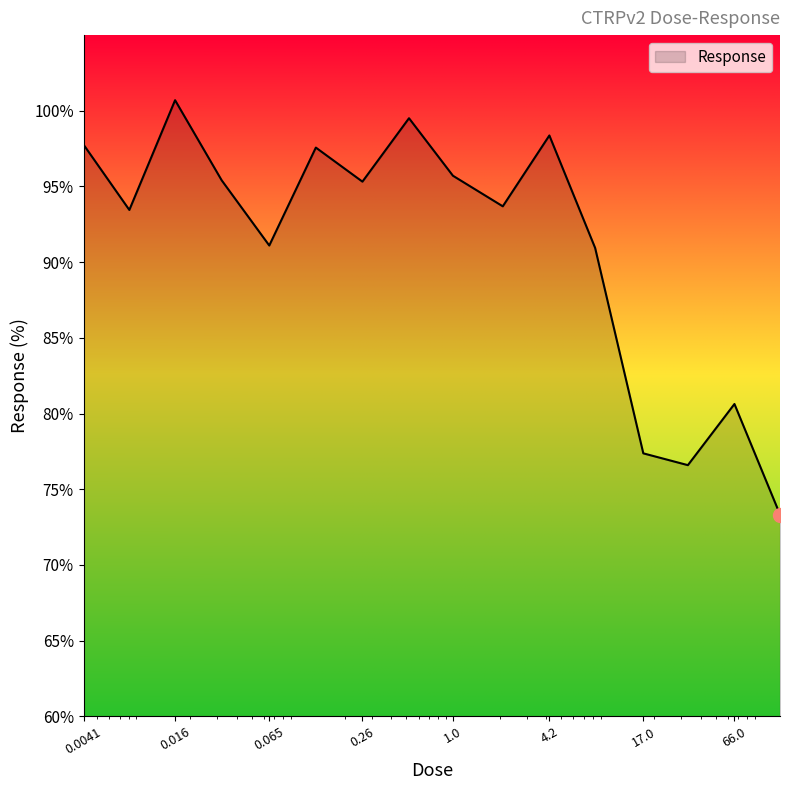

What is the smallest value displayed?

73.3